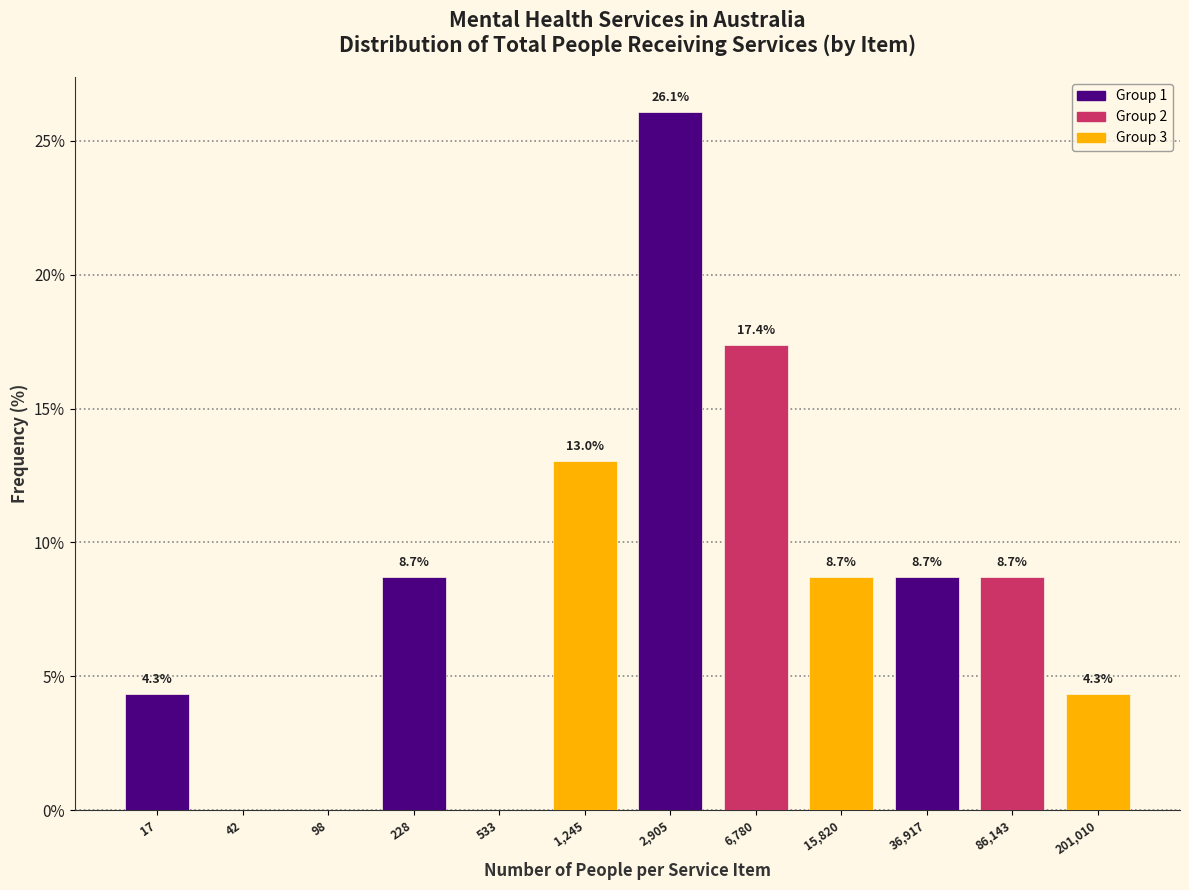

Reading left to right, list all the values displayed in this chart.

17=4.3	42=0.0	98=0.0	228=8.7	533=0.0	1,245=13.0	2,905=26.1	6,780=17.4	15,820=8.7	36,917=8.7	86,143=8.7	201,010=4.3